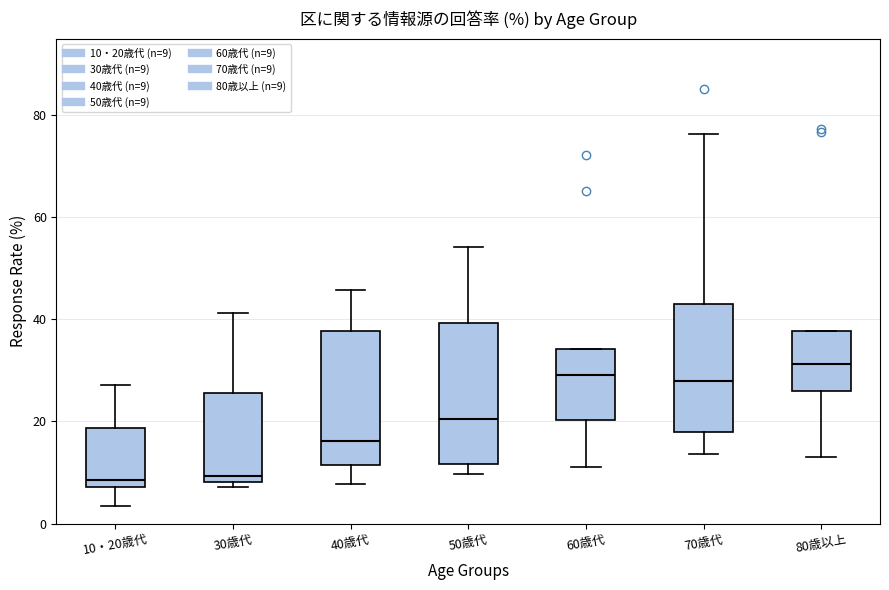

Which box has the highest median line?

80歳以上